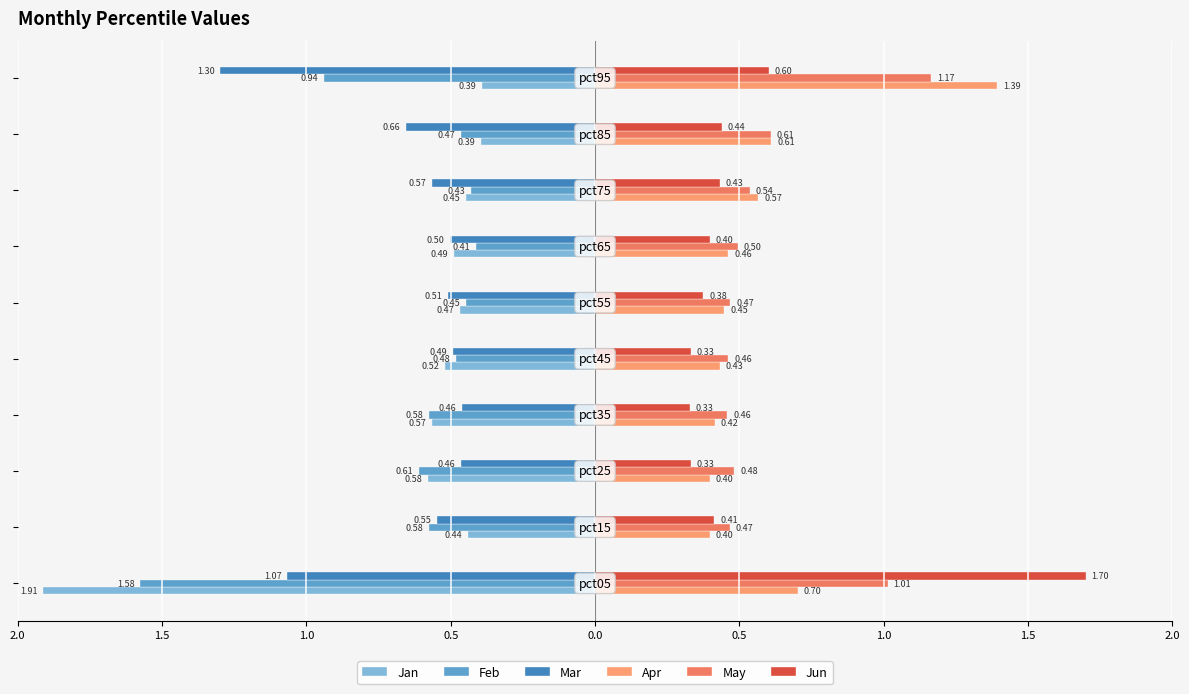

What are all the series names shown in the legend?

Jan, Feb, Mar, Apr, May, Jun